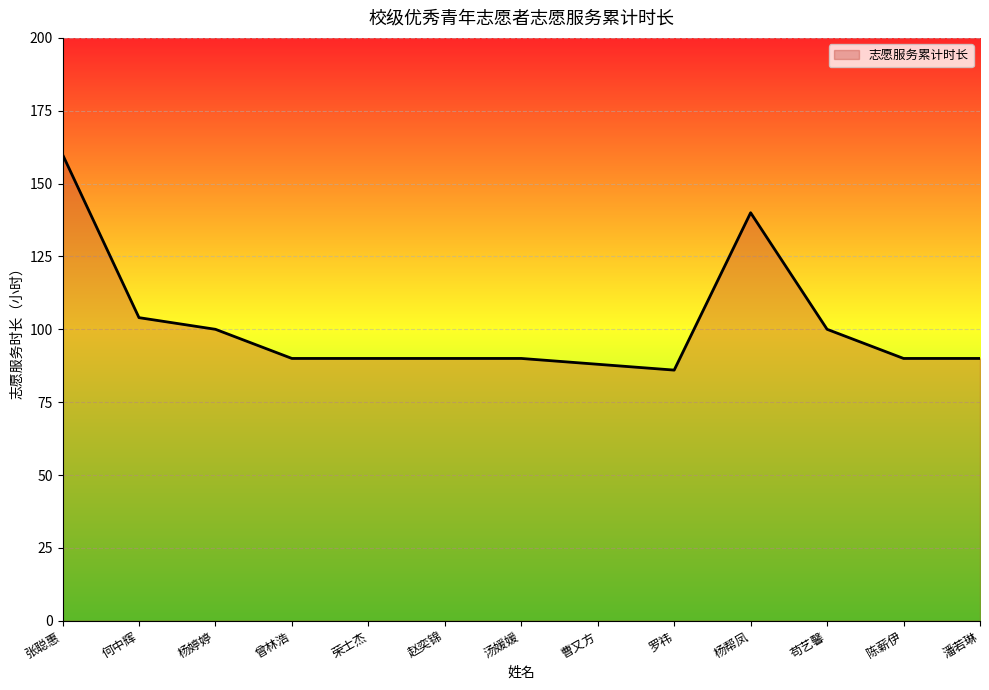

Does the chart display data point markers on the line(s)?

No